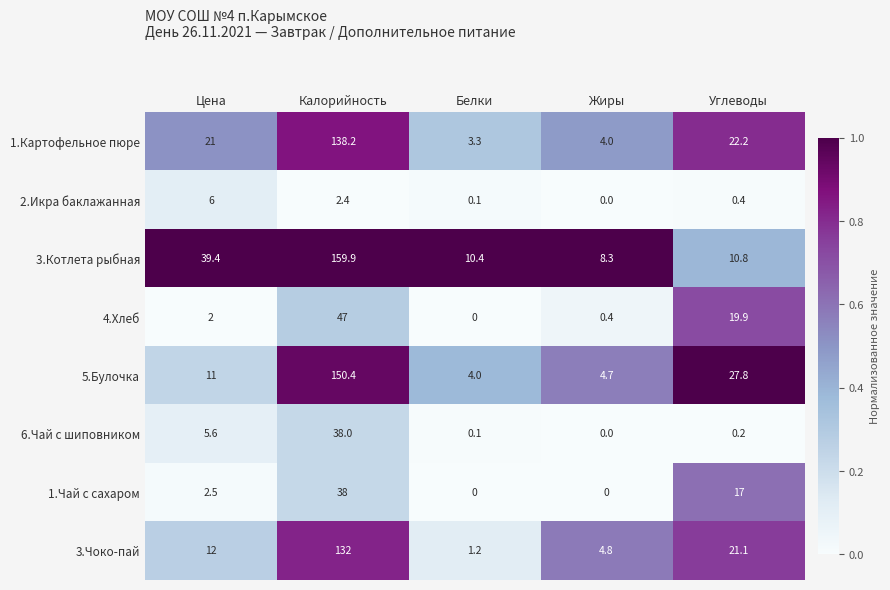

What is the difference between the second highest and minimum values in the 1.Чай с сахаром series?

17.0